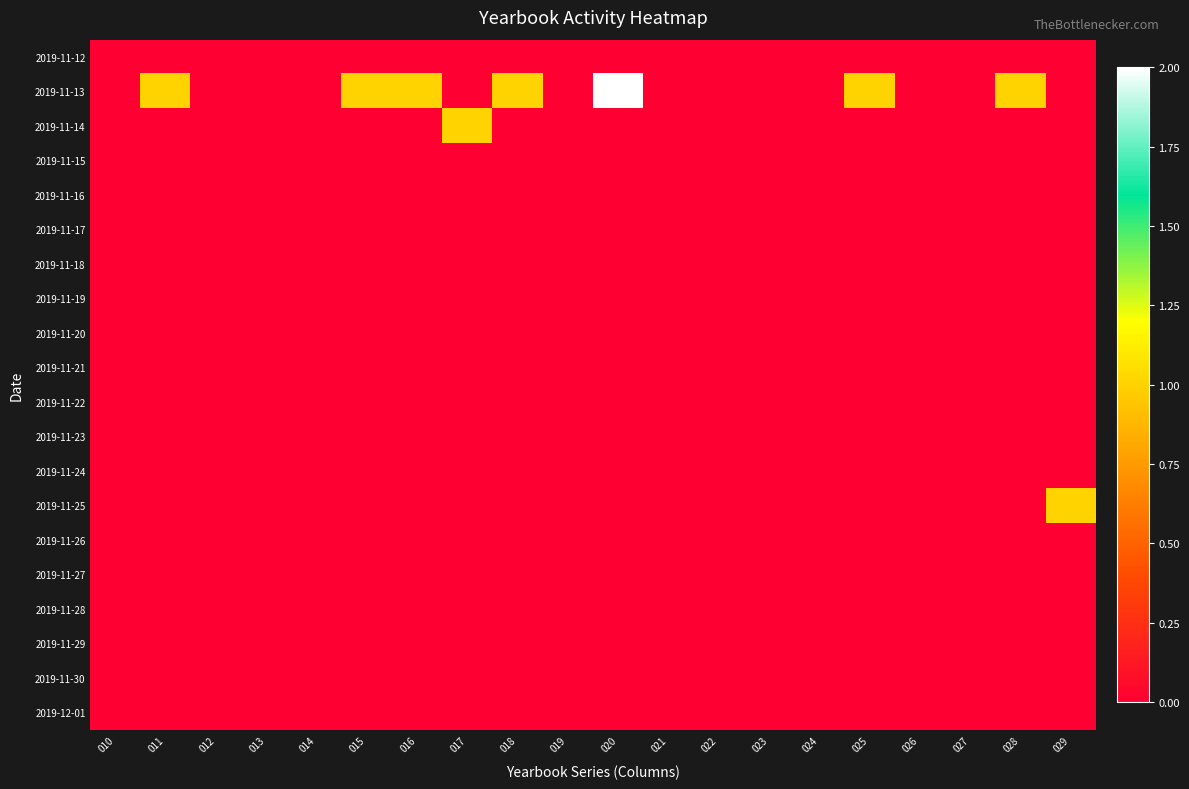

Which series changed the most between 017 and 023?

2019-11-14